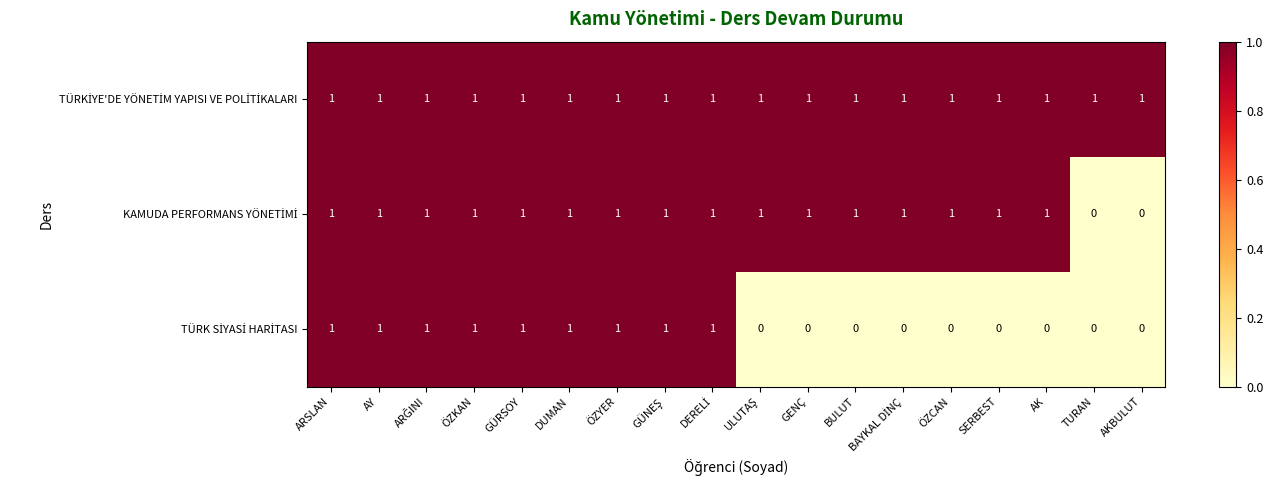

At how many categories does at least one series exceed 0?

18